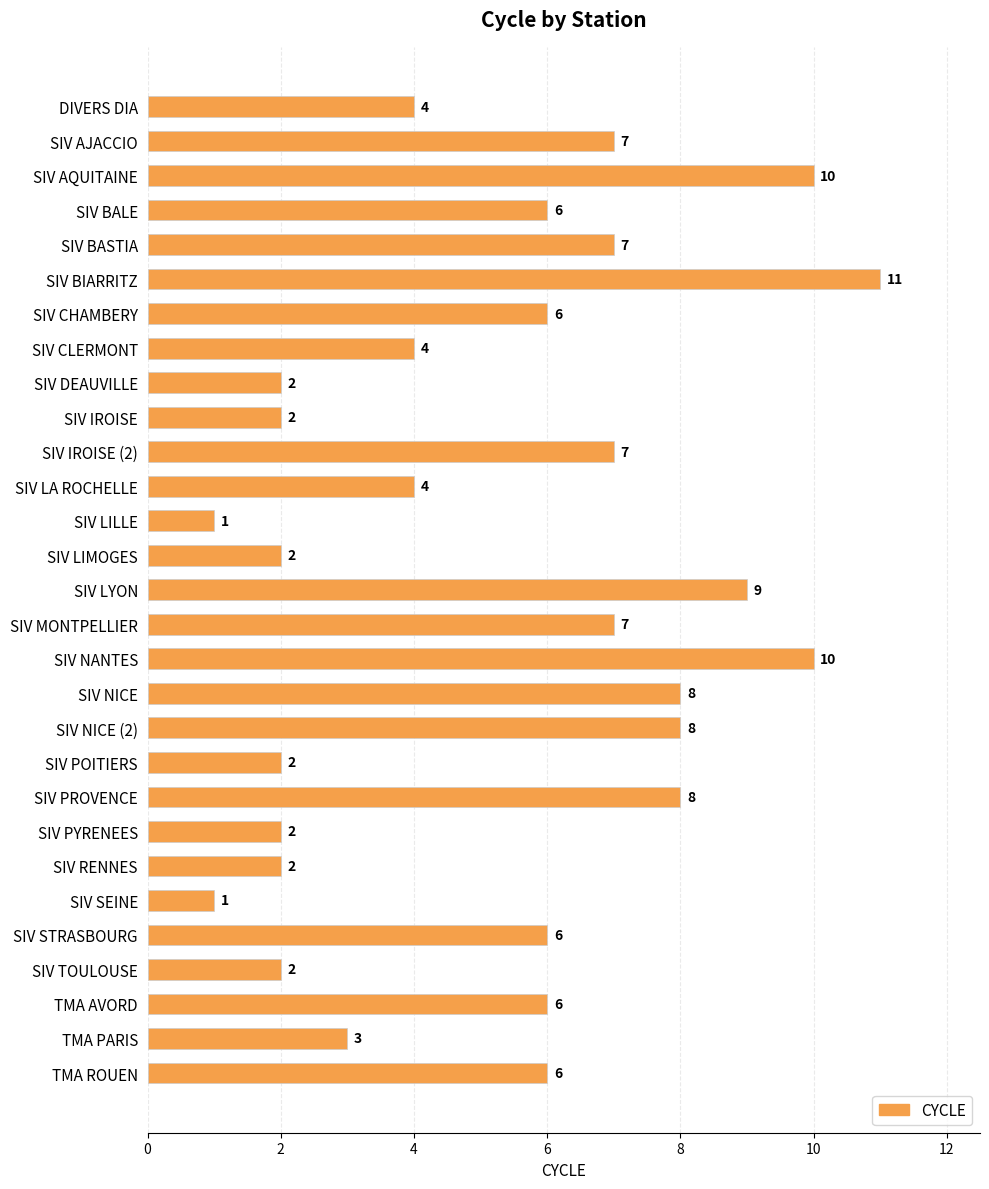

Which category has the highest value across all series?

SIV BIARRITZ